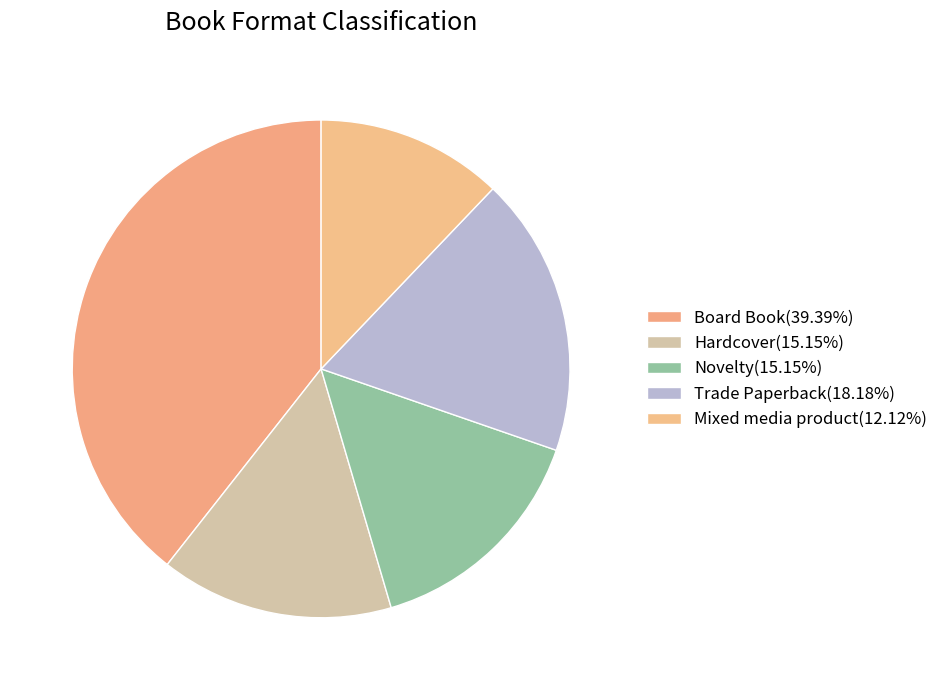

Is Board Book the majority of the pie?

No